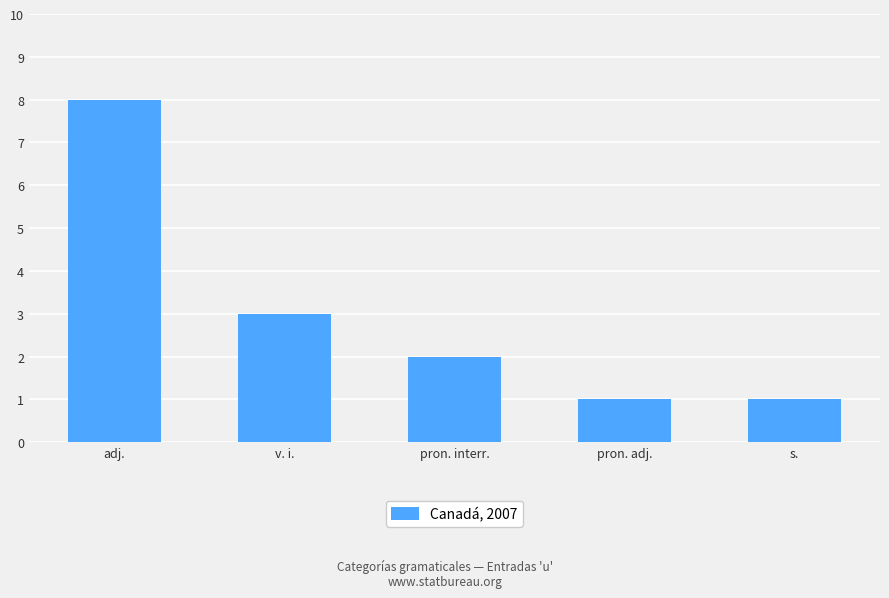

What is the label of the 1st bar from the right?

s.